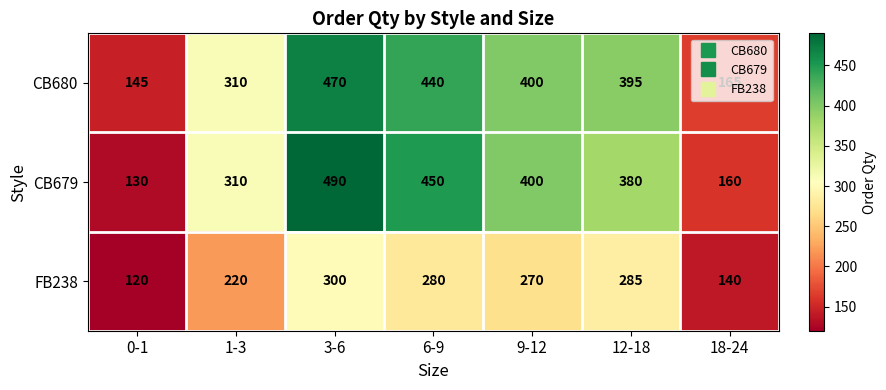

At 6-9, list the series in order from smallest to largest.

FB238, CB680, CB679